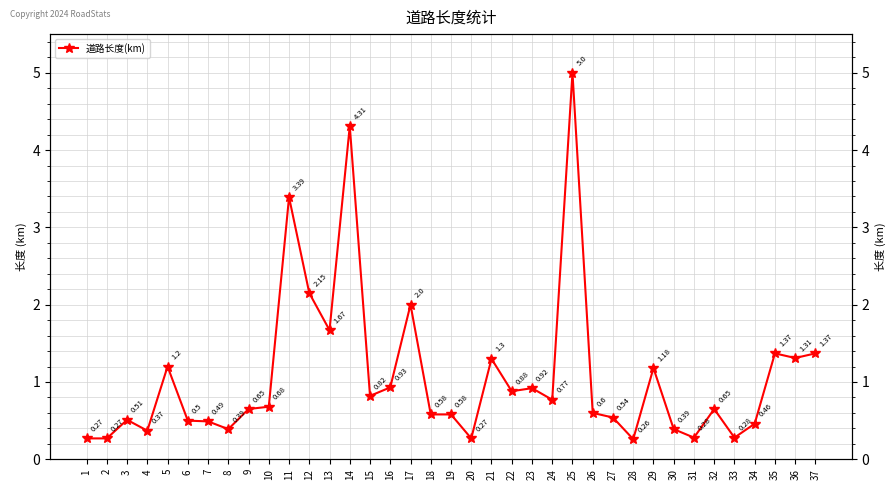

The value at 16 is 0.9. True or false?

True